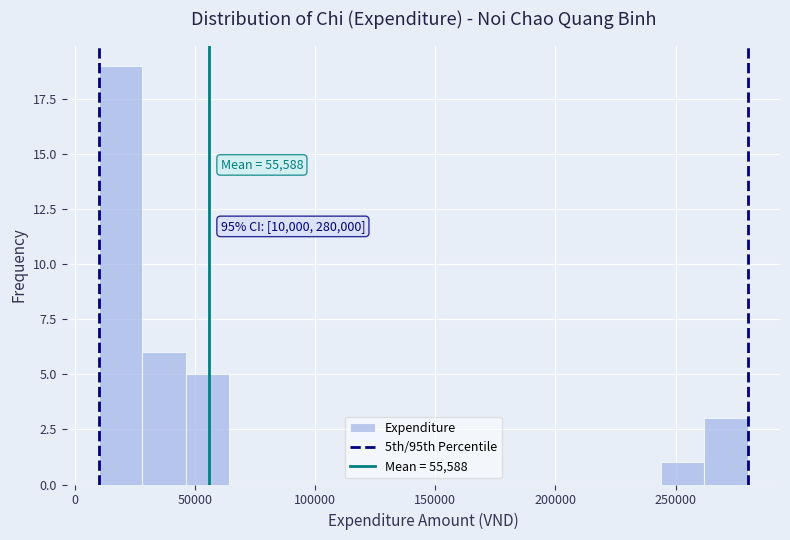

Read against the x-axis, roughly where is the centre of the tallest bar?

20000